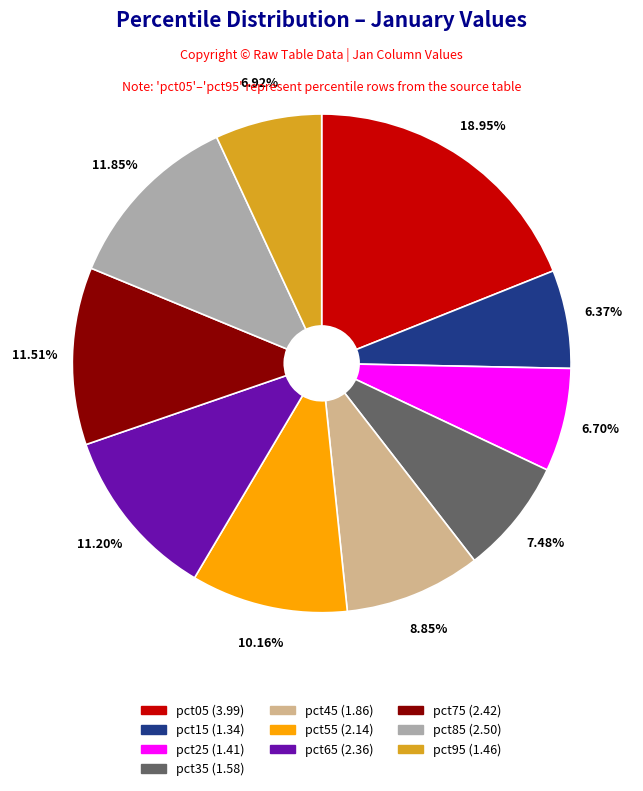

To the nearest percent, what is the combined percentage of pct45 and pct95?

16%